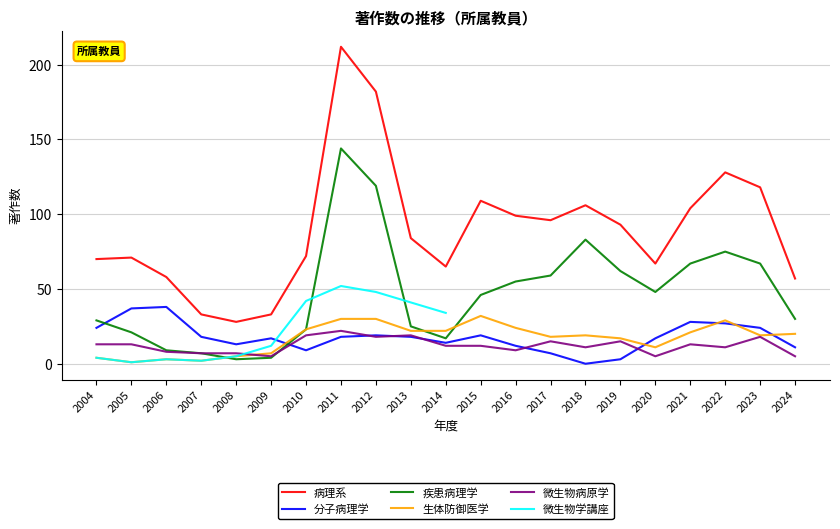

True or false: 病理系 has a value of 100.7 at 2010.

False